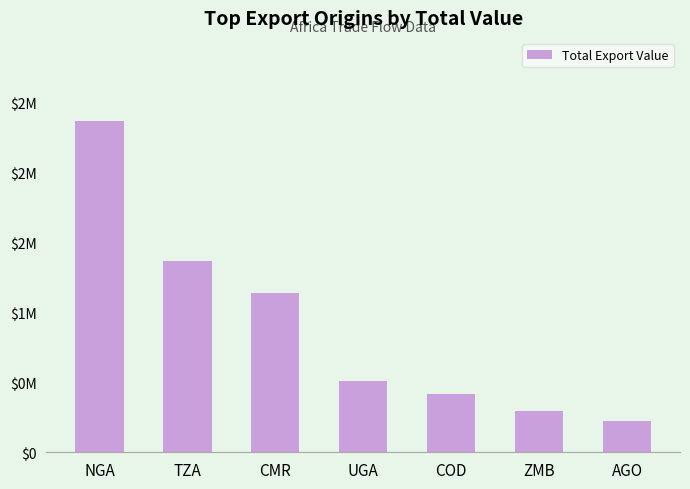

The chart shows a value of 1368380.1 at TZA. True or false?

True